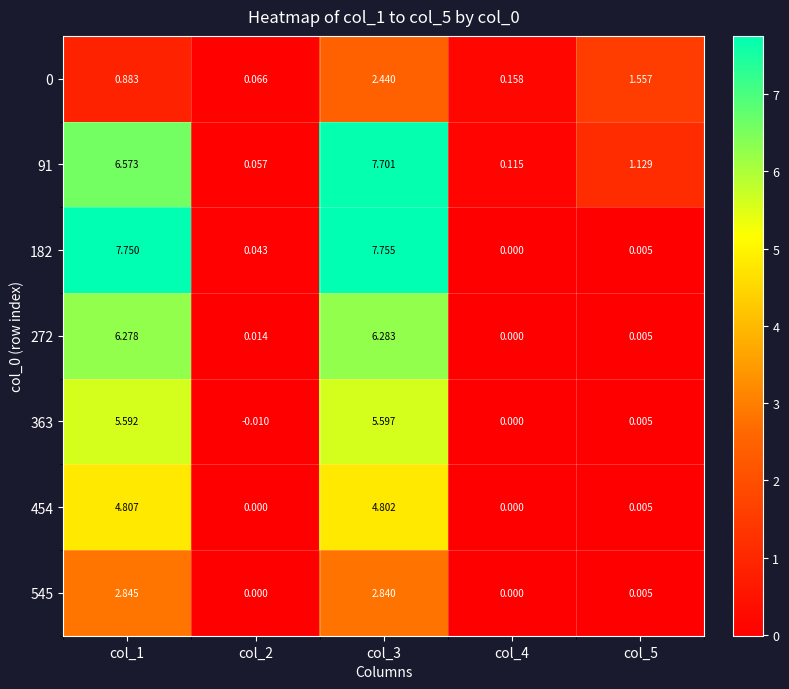

Is the value of 91 at col_4 greater than the value of 272 at col_2?

Yes